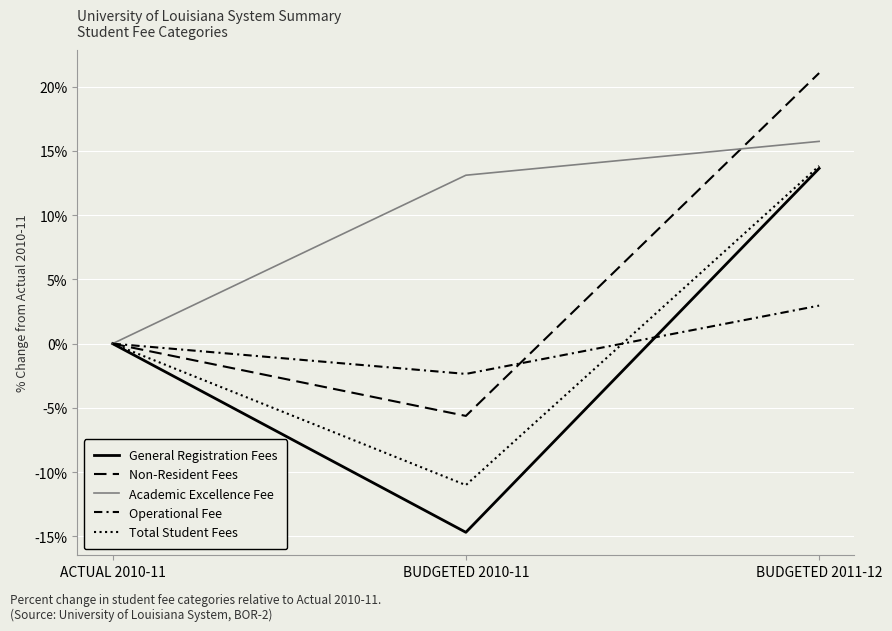

How many lines are shown in the chart?

5